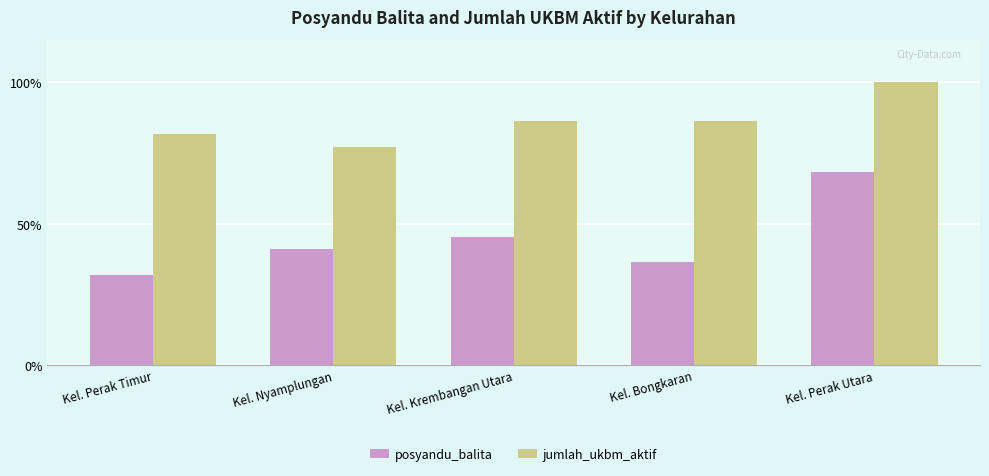

Which category has the lowest value across all series?

Kel. Perak Timur